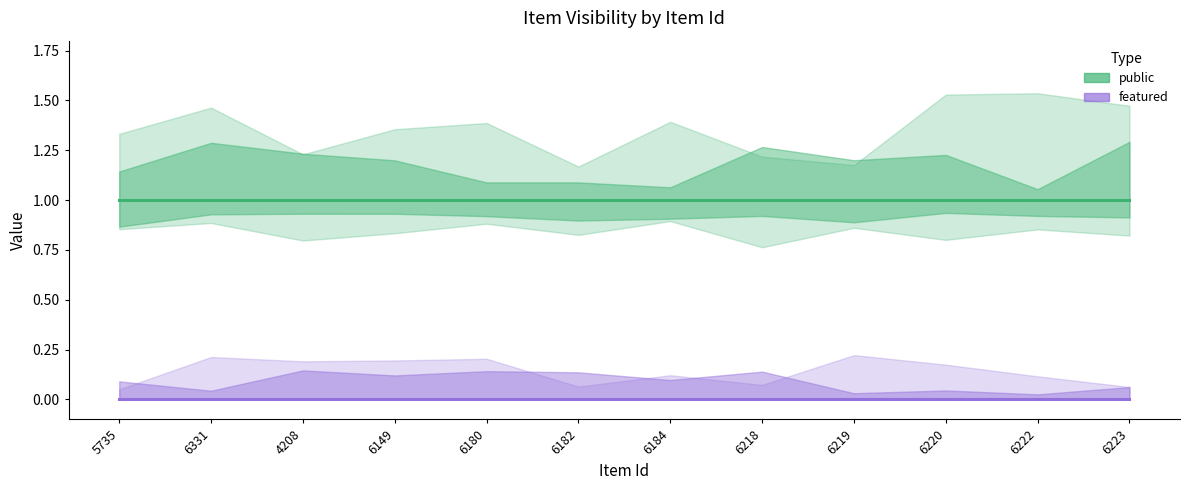

What is the greatest value displayed?

1